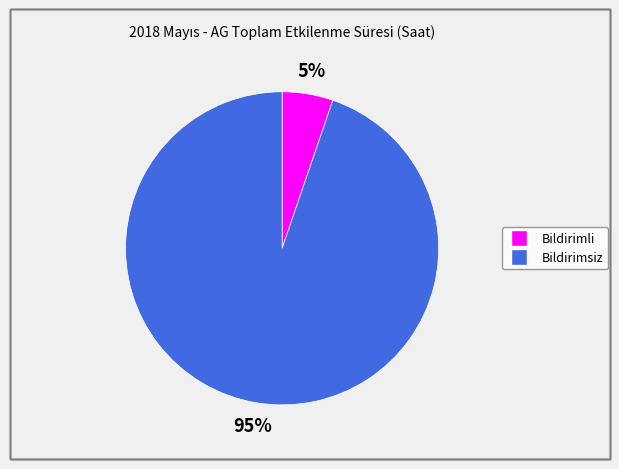

True or false: Bildirimli accounts for 1% of the total.

False